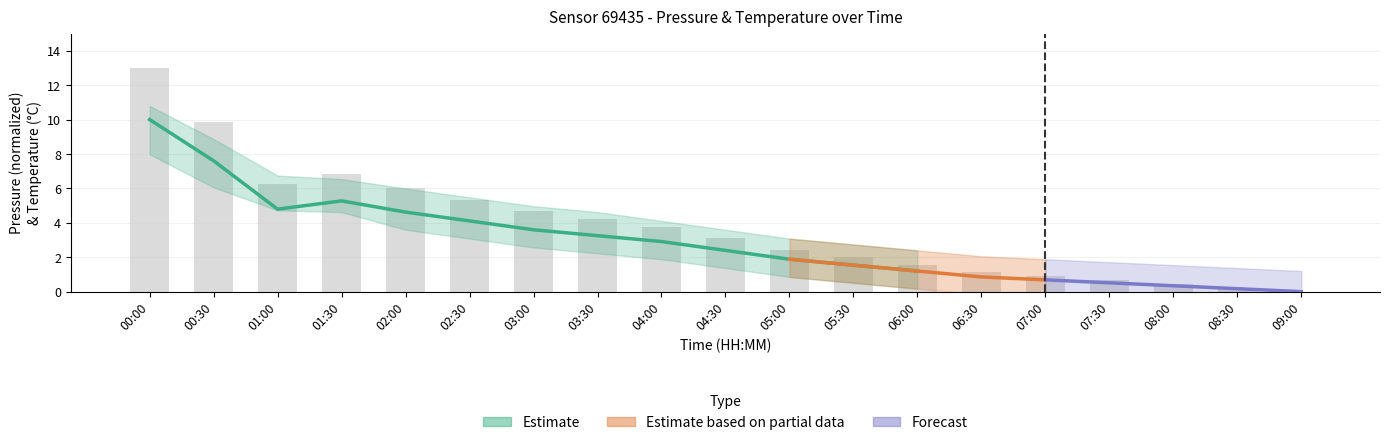

How many categories are shown in the chart?

19